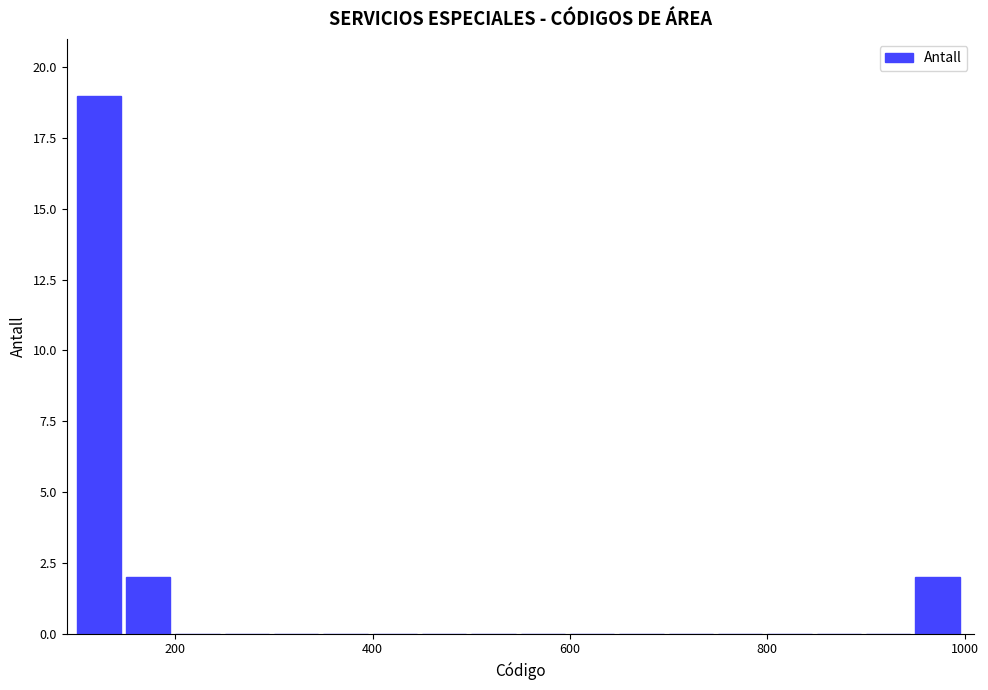

Around what value on the x-axis is the tallest bar? Give the approximate position of its centre, as read against the axis.

120